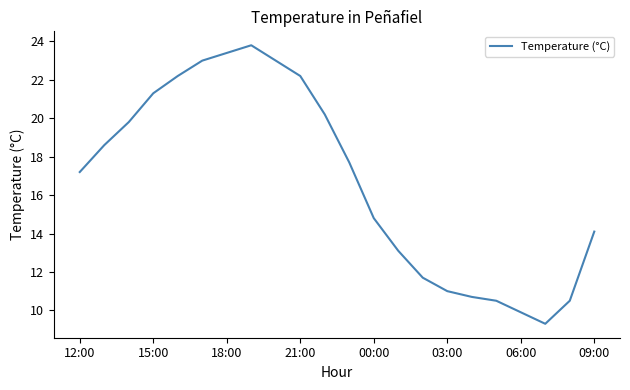

What is the greatest value displayed?

23.8